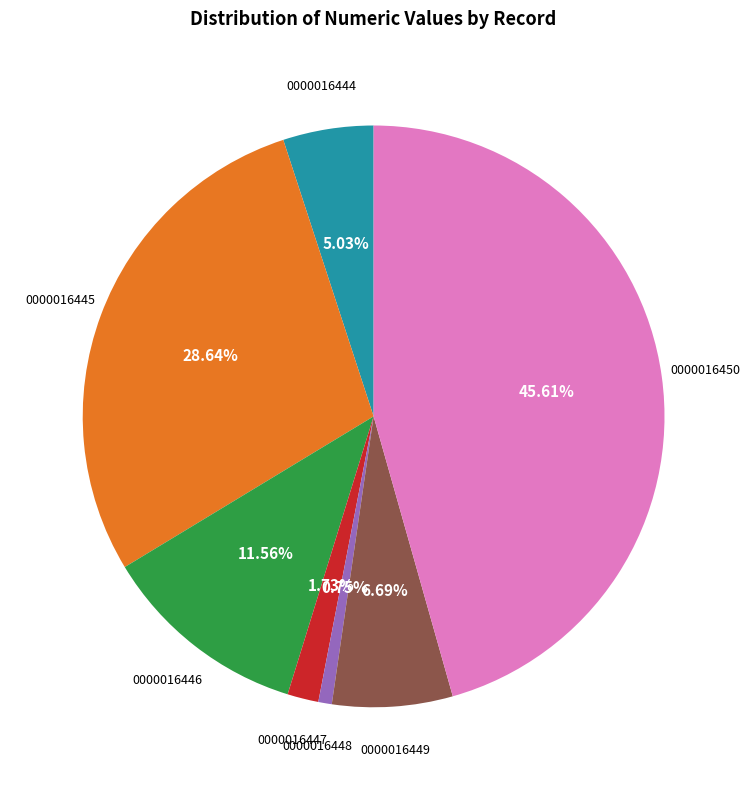

Is there a majority slice in this chart?

No